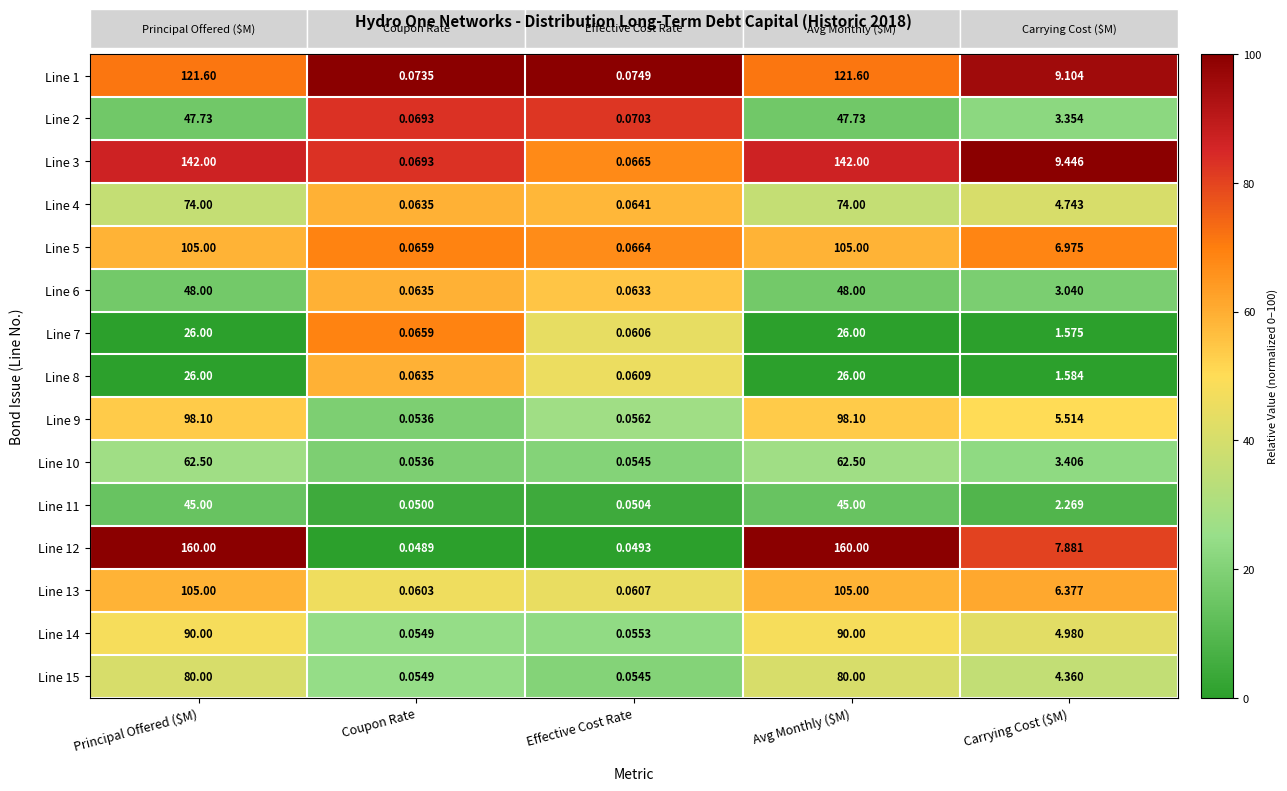

Count the number of data series in this chart.

15